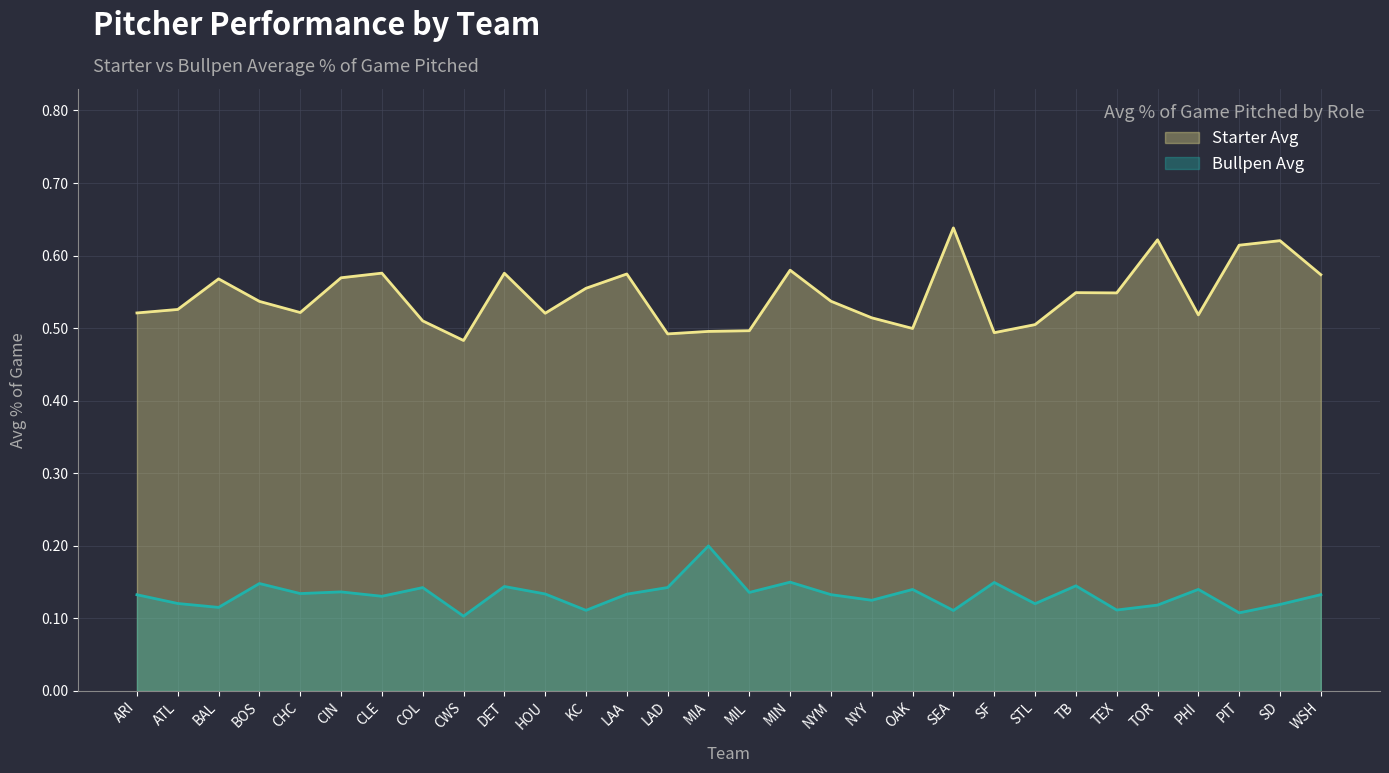

True or false: Starter Avg and Bullpen Avg cross at least once.

False